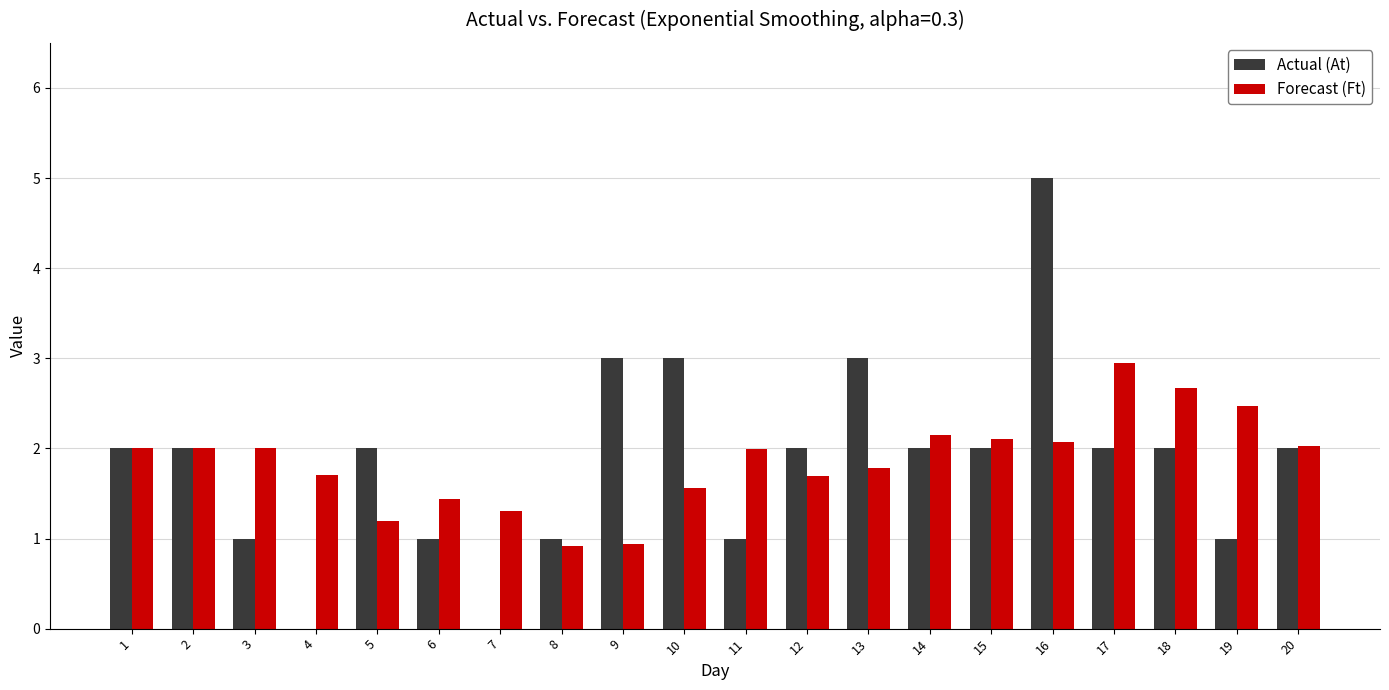

Reading left to right, transcribe all the data shown in this chart.

Actual (At): 1=2.0	2=2.0	3=1.0	4=0.0	5=2.0	6=1.0	7=0.0	8=1.0	9=3.0	10=3.0	11=1.0	12=2.0	13=3.0	14=2.0	15=2.0	16=5.0	17=2.0	18=2.0	19=1.0	20=2.0
Forecast (Ft): 1=2.0	2=2.0	3=2.0	4=1.7	5=1.2	6=1.4	7=1.3	8=0.9	9=0.9	10=1.6	11=2.0	12=1.7	13=1.8	14=2.1	15=2.1	16=2.1	17=3.0	18=2.7	19=2.5	20=2.0